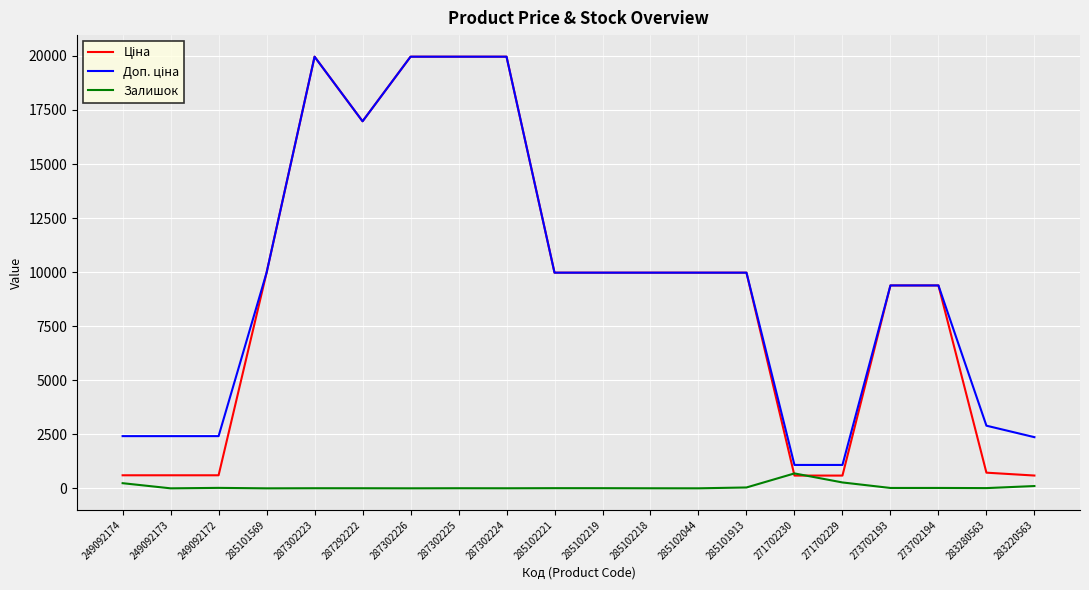

What value does the Доп. ціна series have at 271702229?

1081.7